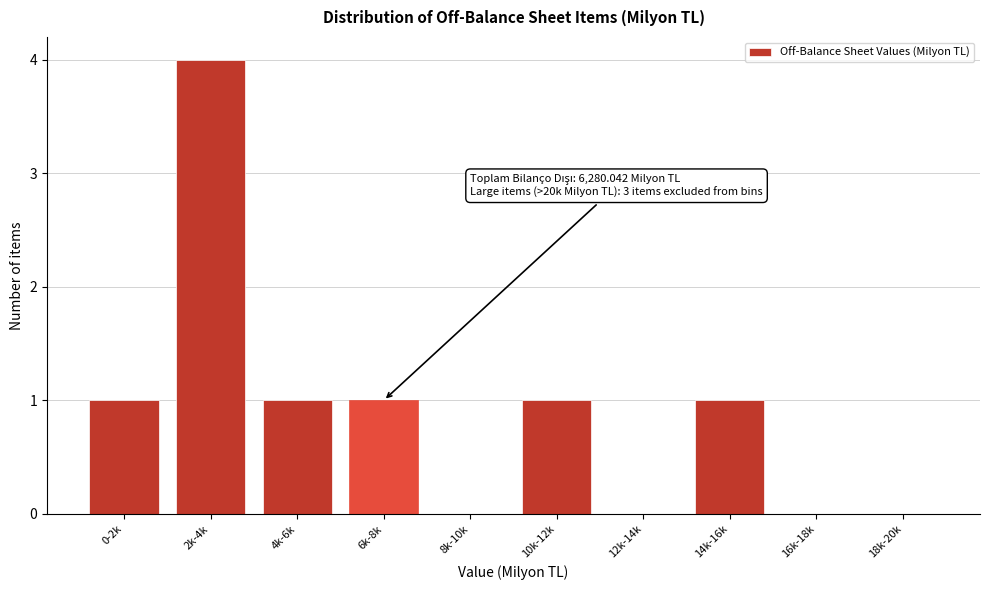

Reading left to right, transcribe all the data shown in this chart.

0-2k=1	2k-4k=4	4k-6k=1	6k-8k=1	8k-10k=0	10k-12k=1	12k-14k=0	14k-16k=1	16k-18k=0	18k-20k=0